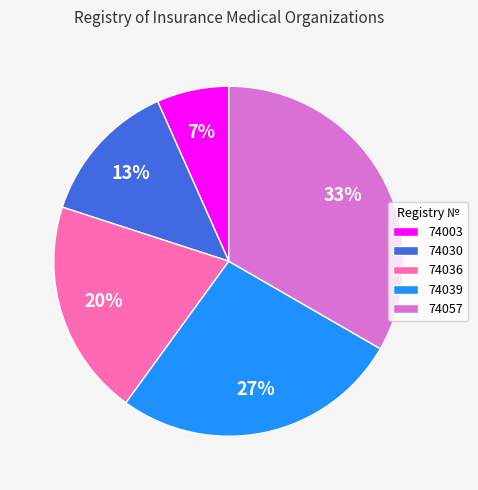

Rank the categories by value from lowest to highest.

74003, 74030, 74036, 74039, 74057